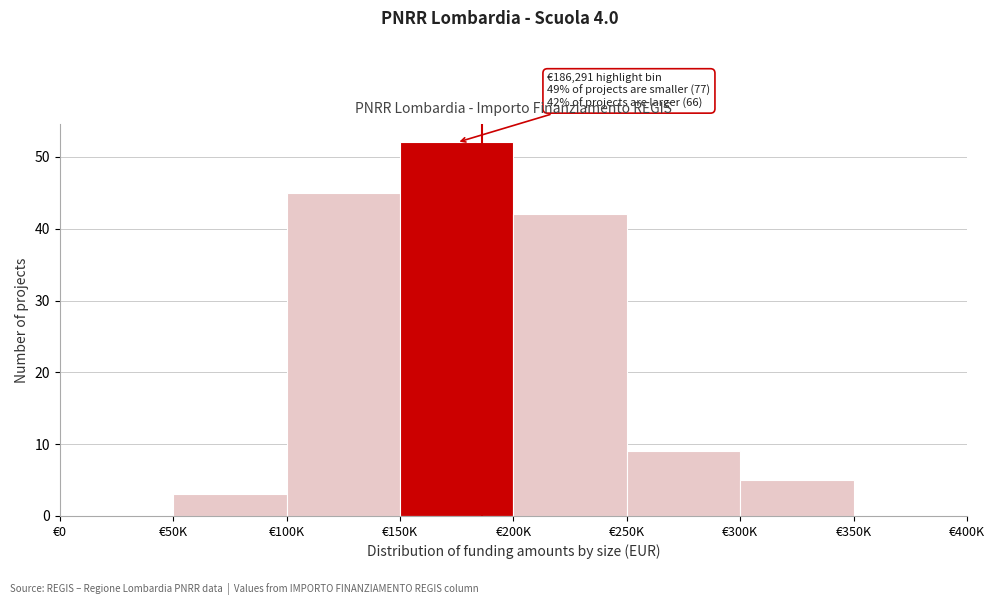

Reading left to right, list all the values displayed in this chart.

€0=0	€50K=3	€100K=45	€150K=52	€200K=42	€250K=9	€300K=5	€350K=0